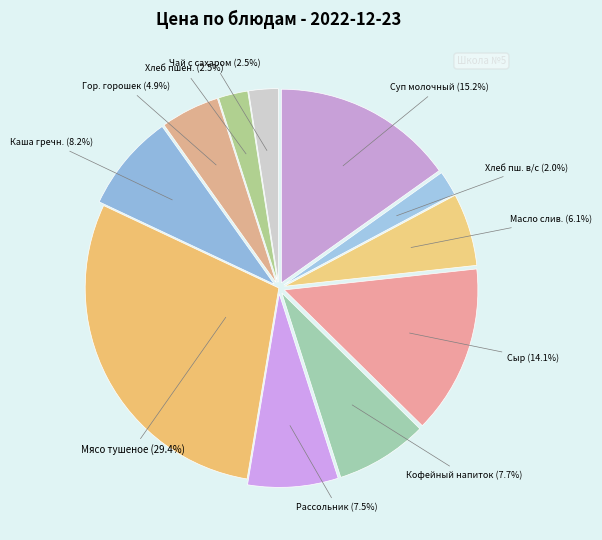

How many segments does this pie chart have?

11